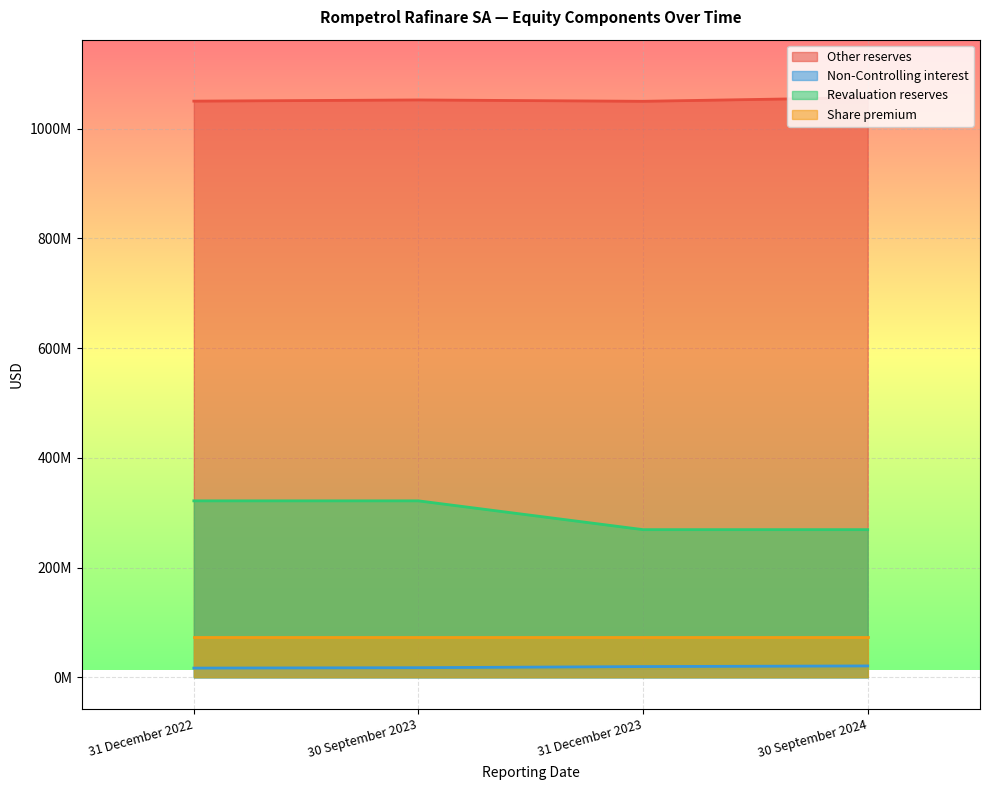

What is the value of the Other reserves point at the 4th from the left?

1056359516